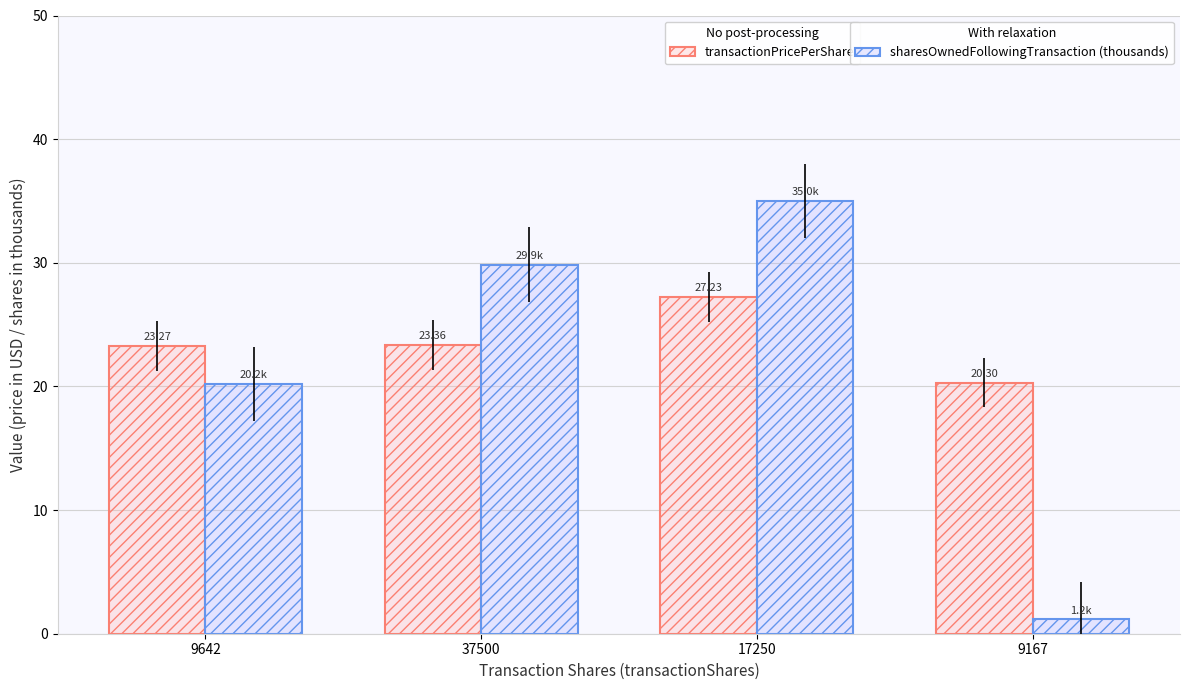

What is the total value across all series at 17250?

62.2